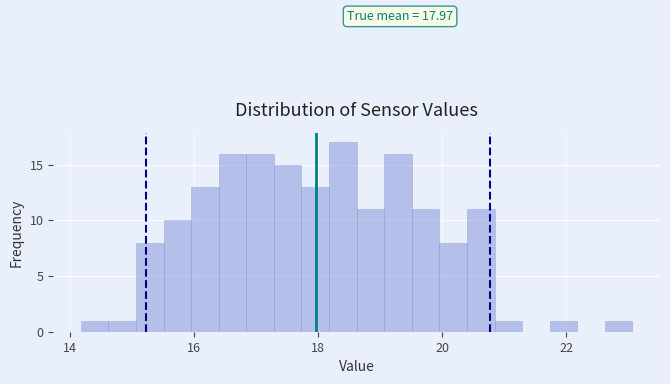

Around what value on the x-axis is the tallest bar? Give the approximate position of its centre, as read against the axis.

18.4